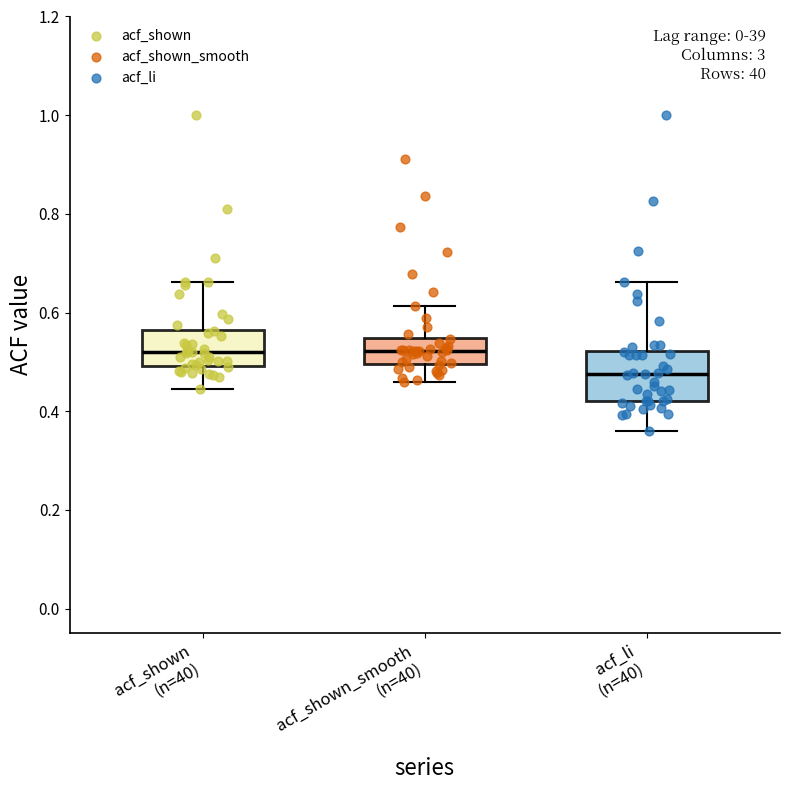

Reading left to right, read every box against the y-axis: the position of its median line, the range the box covers, and the ends of its whiskers. The values are not printed on the chart, so give them approximately, as read against the axis.

acf_shown (n=40): median 0.52, box 0.50 to 0.56, whiskers 0.44 to 0.66
acf_shown_smooth (n=40): median 0.52, box 0.50 to 0.54, whiskers 0.46 to 0.62
acf_li (n=40): median 0.48, box 0.42 to 0.52, whiskers 0.36 to 0.66